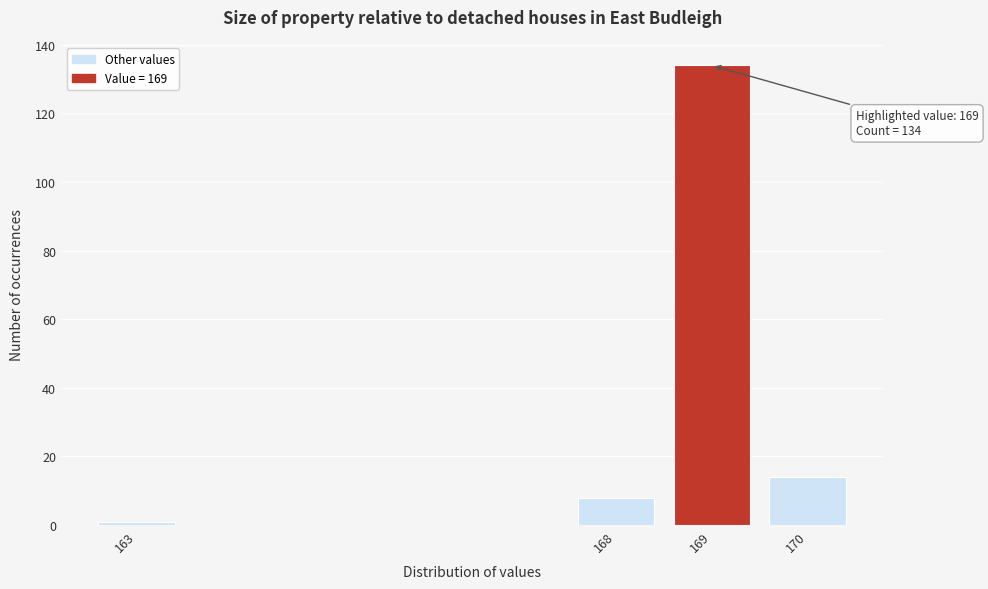

Reading left to right, transcribe all the data shown in this chart.

163=1	168=8	169=134	170=14